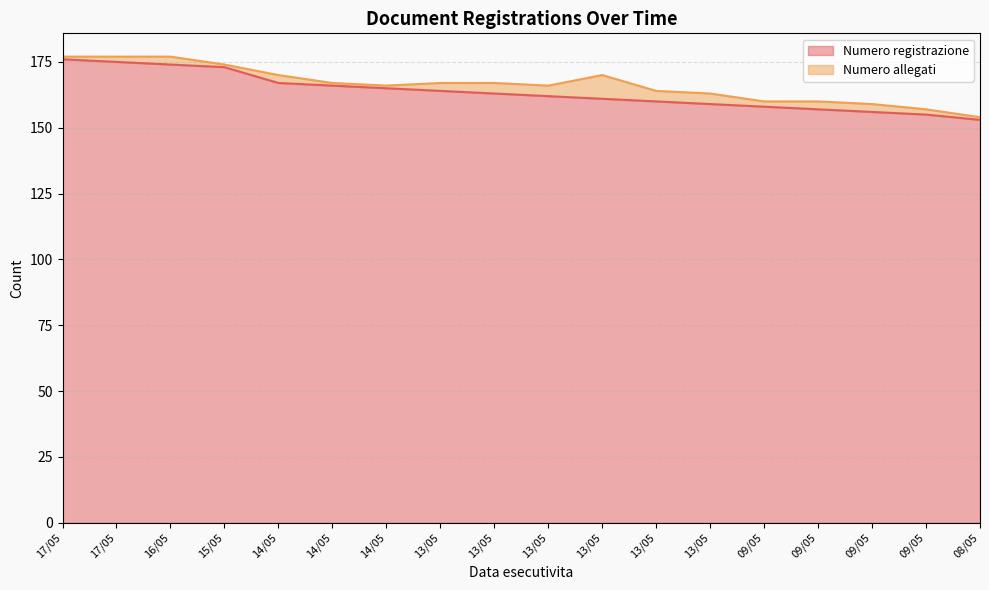

List the labels in order of value, largest first.

17/05, 17/05, 16/05, 15/05, 14/05, 14/05, 14/05, 13/05, 13/05, 13/05, 13/05, 13/05, 13/05, 09/05, 09/05, 09/05, 09/05, 08/05